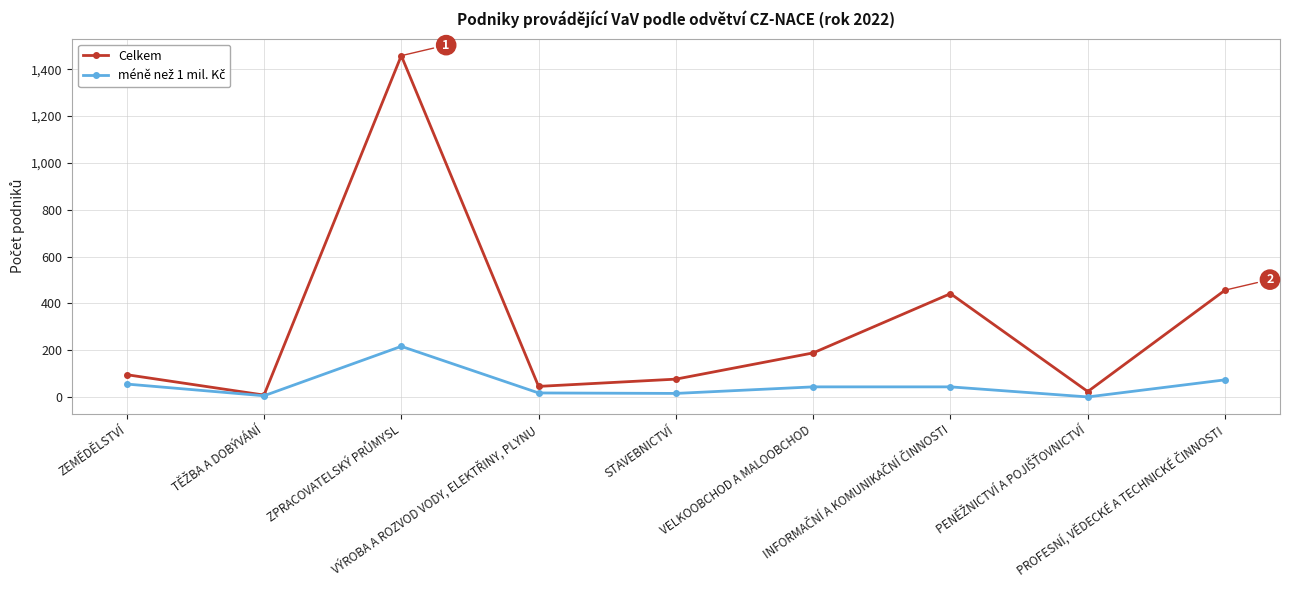

Which series has the largest total across all categories?

Celkem